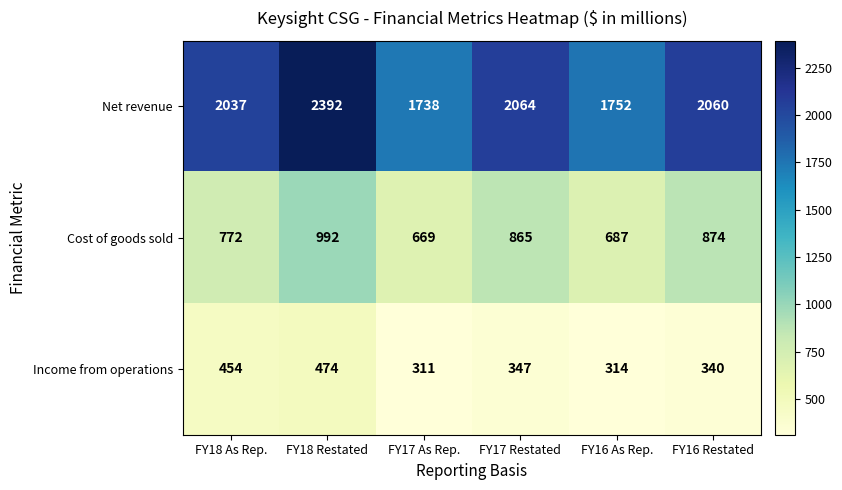

What is the greatest value displayed?

2392